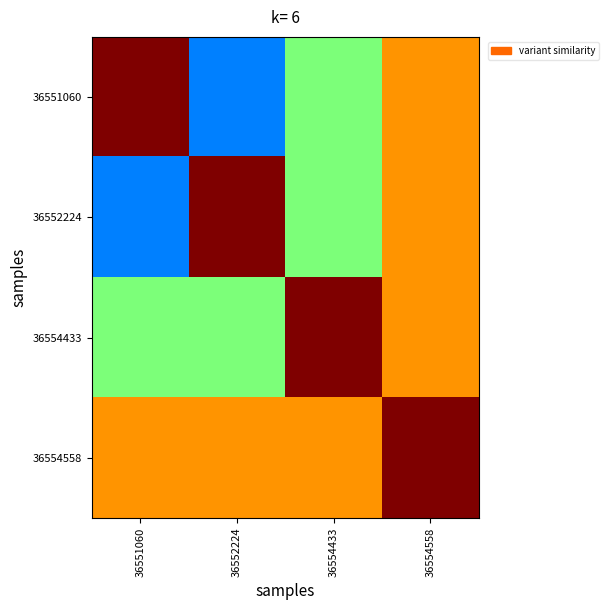

What is the total value across all series at 36554558?

3.2